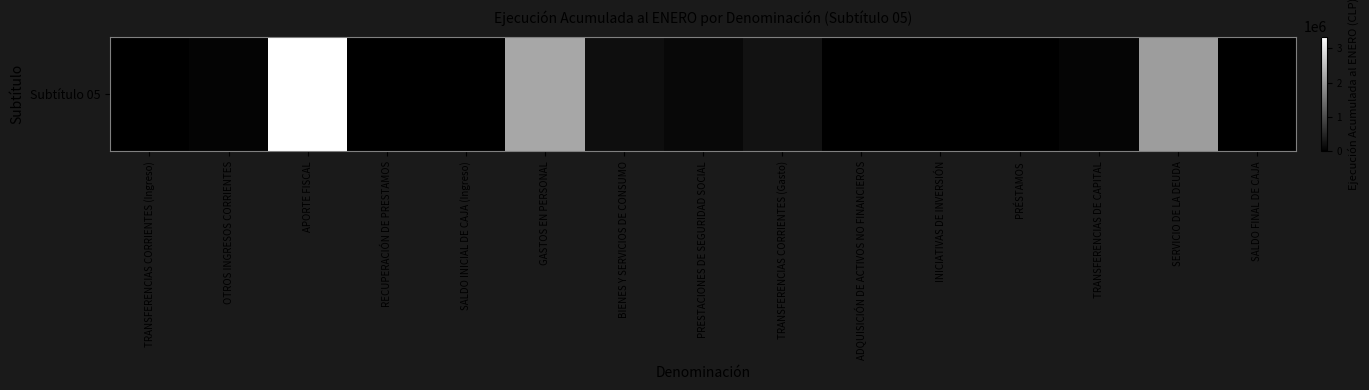

What is the difference between the second highest and minimum values?

2177867